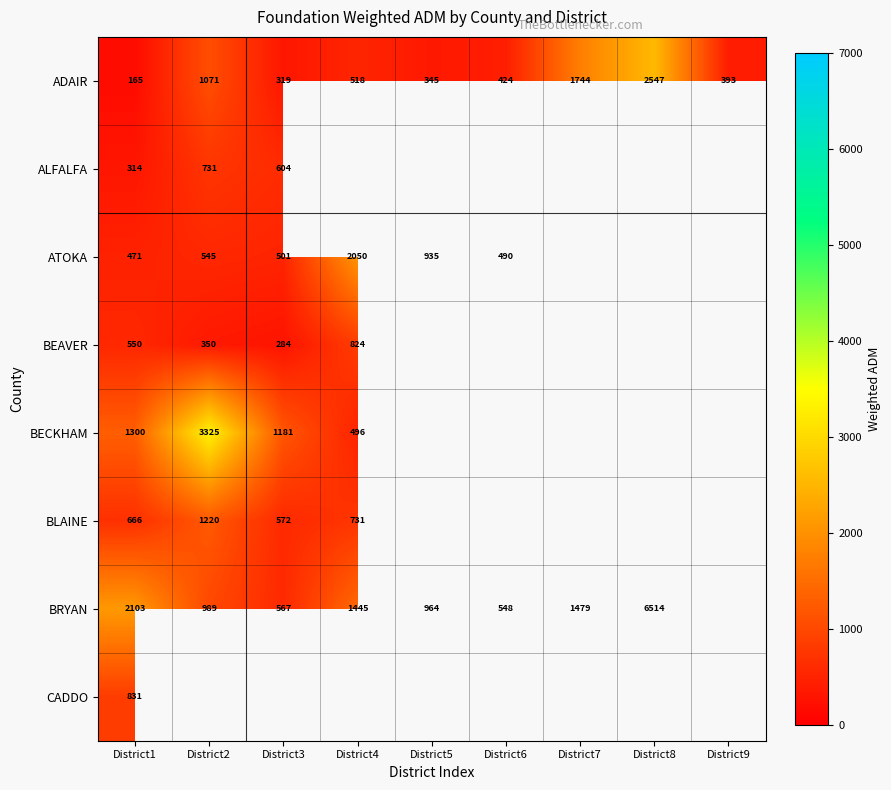

What is the lowest value of the BRYAN series?

548.4